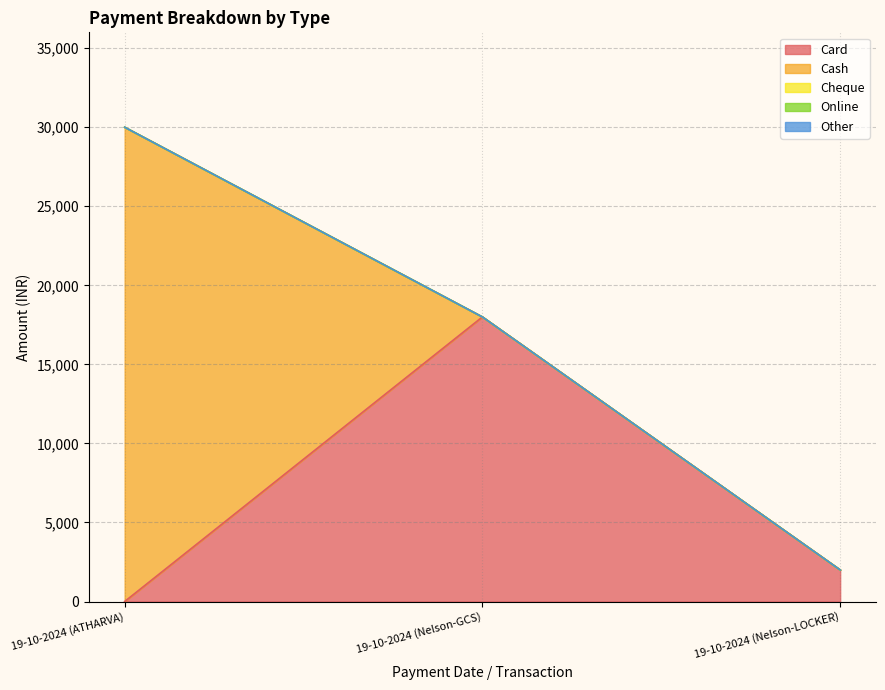

Reading right to left, transcribe all the data shown in this chart.

Card: 19-10-2024 (Nelson-LOCKER)=2000	19-10-2024 (Nelson-GCS)=18000	19-10-2024 (ATHARVA)=0
Cash: 19-10-2024 (Nelson-LOCKER)=0	19-10-2024 (Nelson-GCS)=0	19-10-2024 (ATHARVA)=30000
Cheque: 19-10-2024 (Nelson-LOCKER)=0	19-10-2024 (Nelson-GCS)=0	19-10-2024 (ATHARVA)=0
Online: 19-10-2024 (Nelson-LOCKER)=0	19-10-2024 (Nelson-GCS)=0	19-10-2024 (ATHARVA)=0
Other: 19-10-2024 (Nelson-LOCKER)=0	19-10-2024 (Nelson-GCS)=0	19-10-2024 (ATHARVA)=0